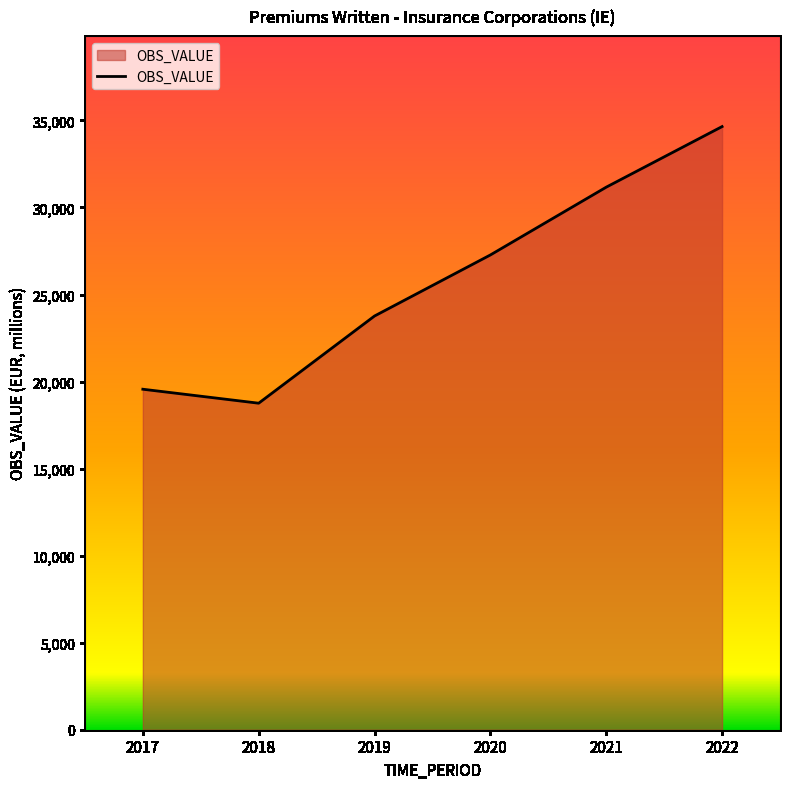

Reading left to right, extract all data points from this chart.

19559.0	18756.0	23765.0	27271.5	31165.5	34646.0